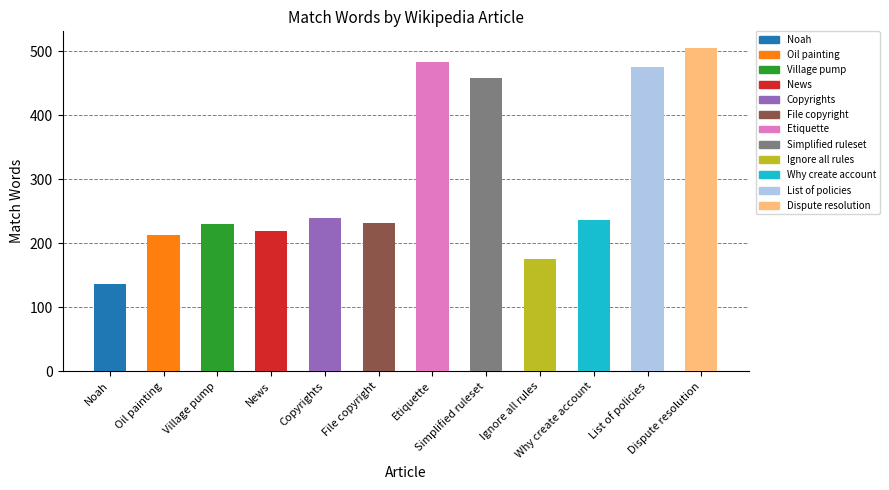

What is the value of the 11th bar from the left?

476